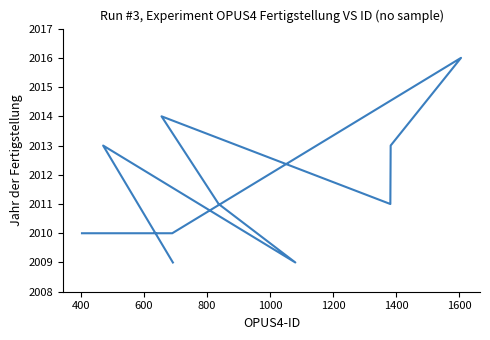

Count the number of categories in the chart.

10